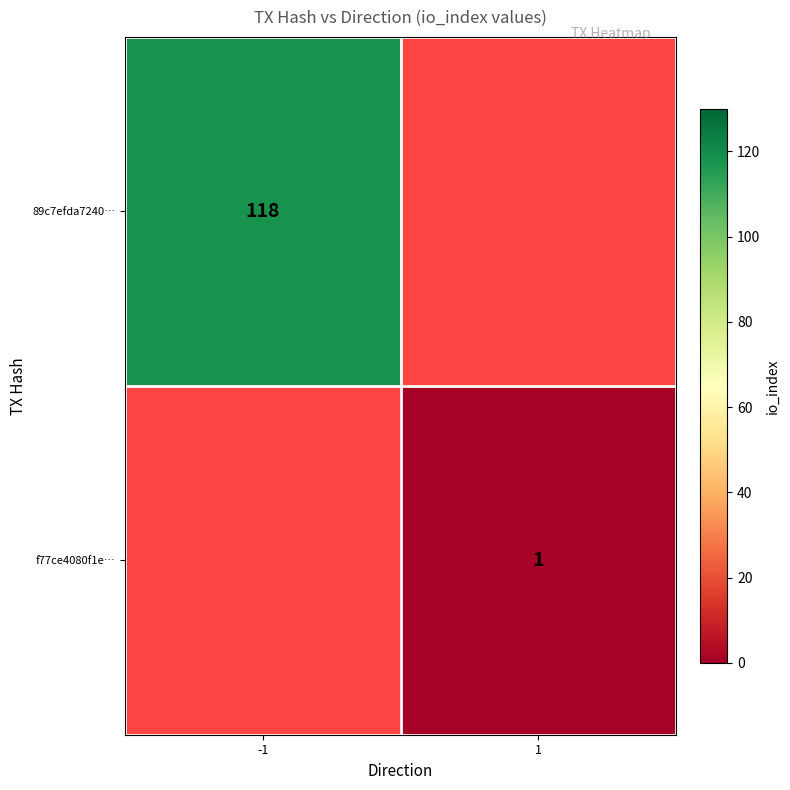

Is the value of f77ce4080f1e… at 1 greater than the value of 89c7efda7240… at -1?

No